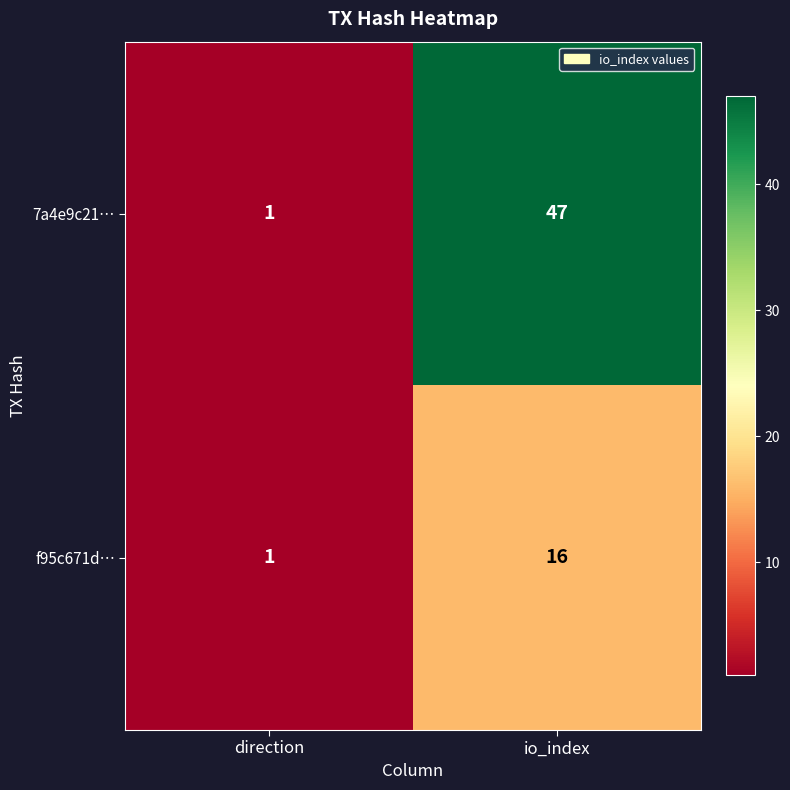

List the series in order of their overall mean, highest first.

7a4e9c21…, f95c671d…